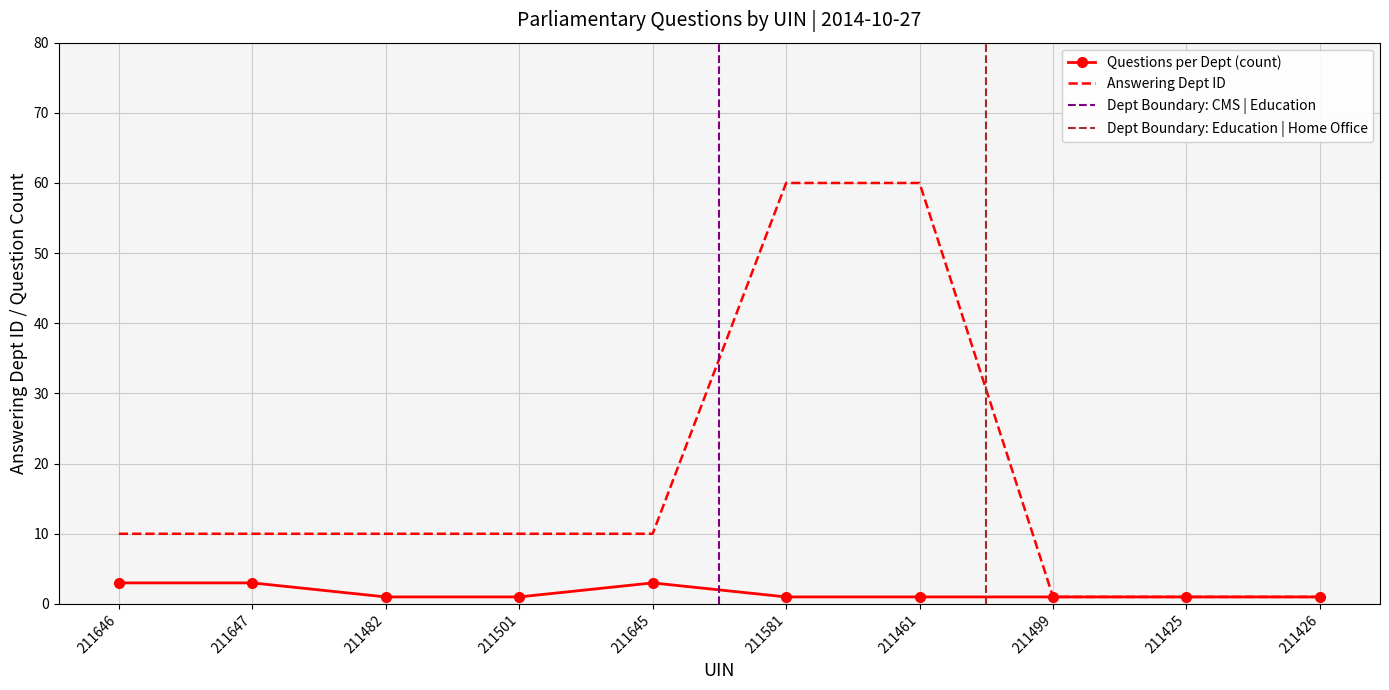

Count the Questions per Dept (count) values in the range 1 to 3.

10